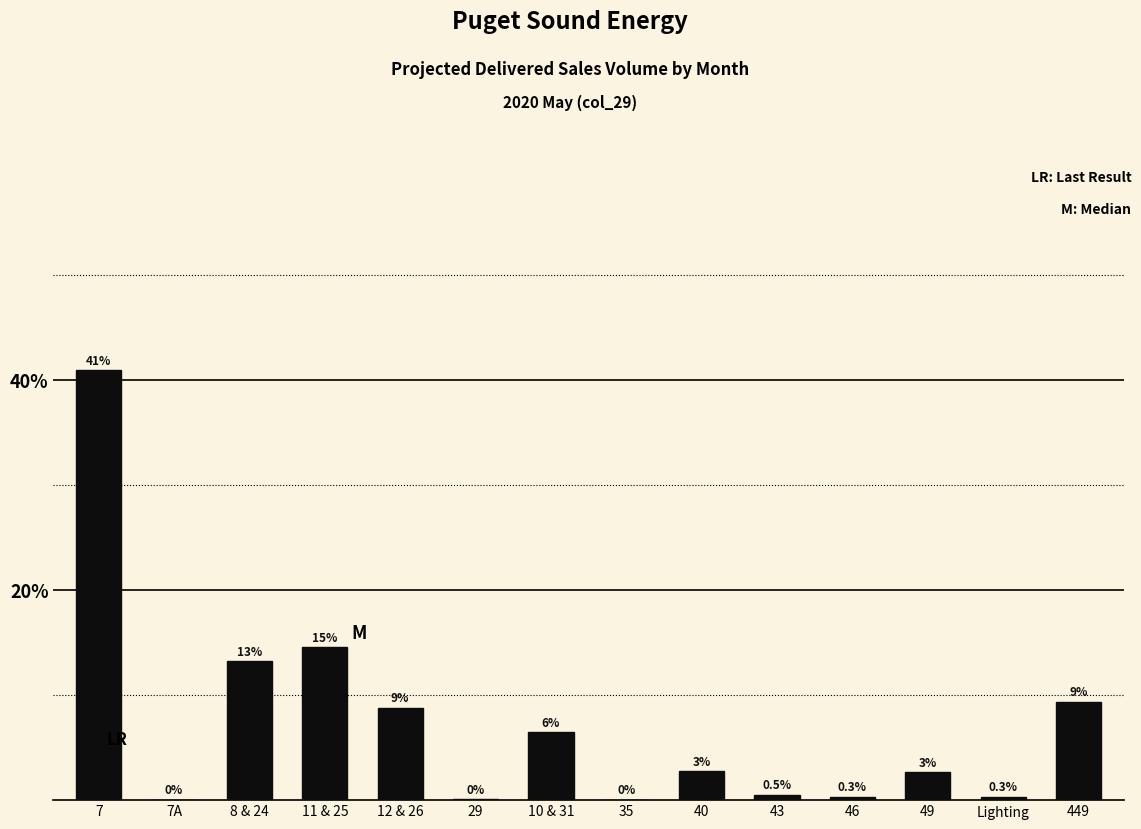

At which label is the value closest to 20?

11 & 25